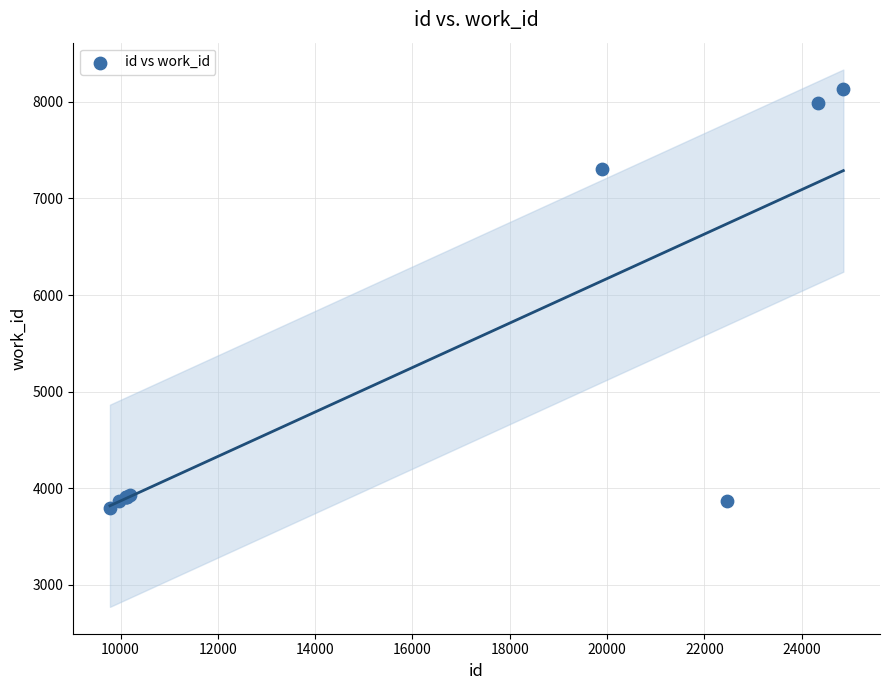

What Y value in the scatter plot is closest to 5964?

7304